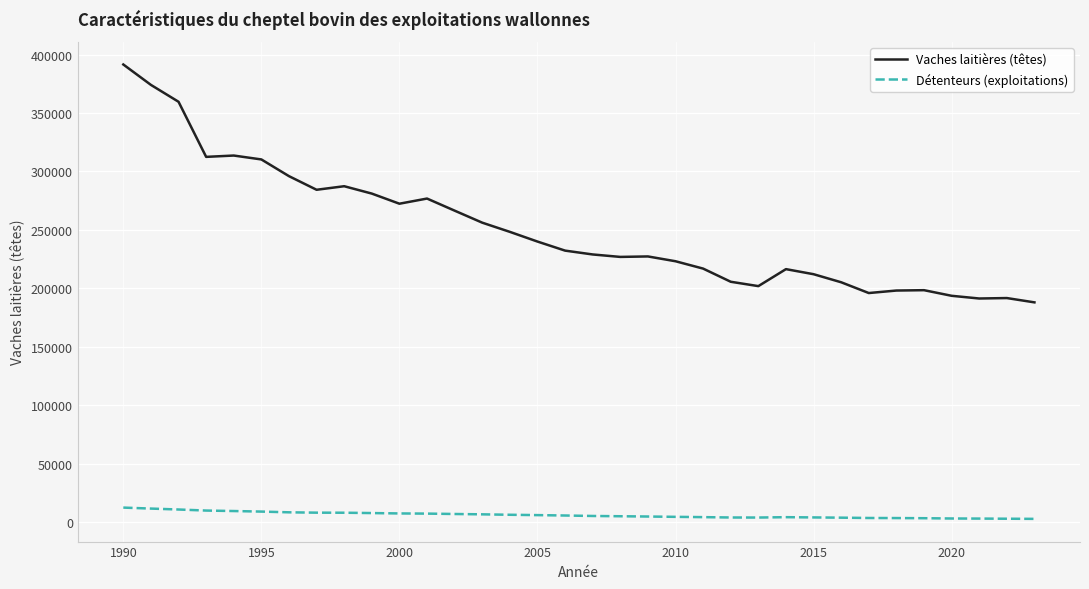

What is the highest value of the Vaches laitières (têtes) series?

391574